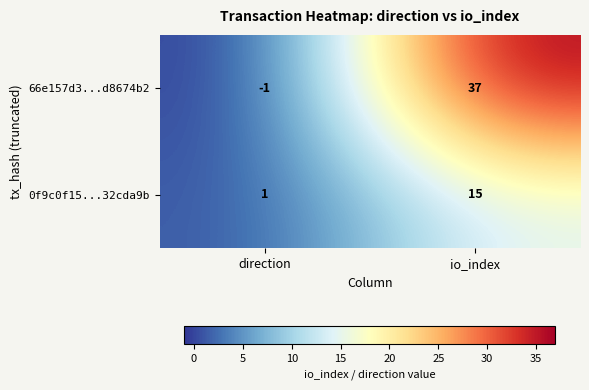

What is the difference between the highest and lowest values at io_index?

22